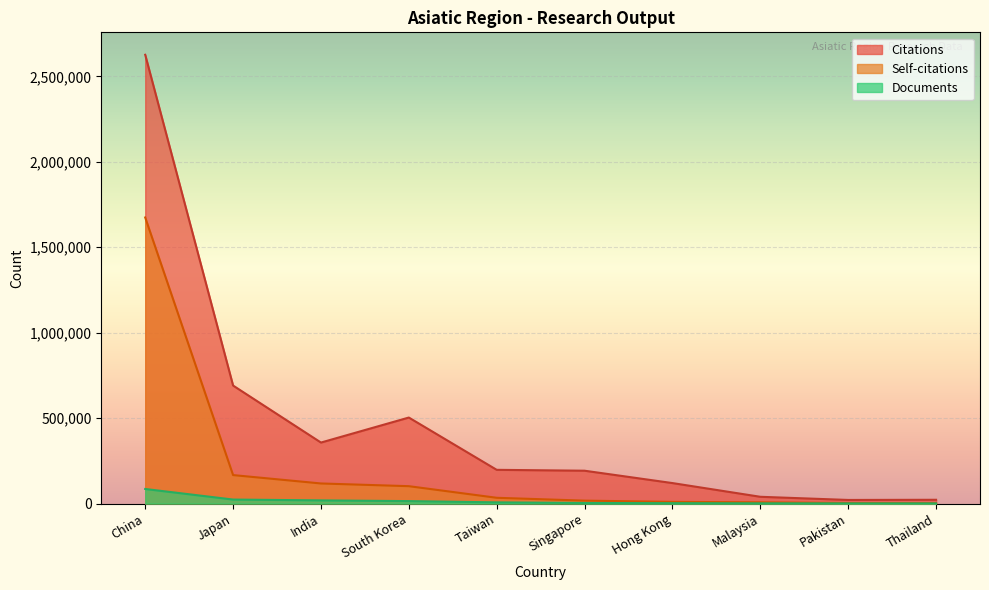

What is the difference between the highest and lowest values at Malaysia?

38332